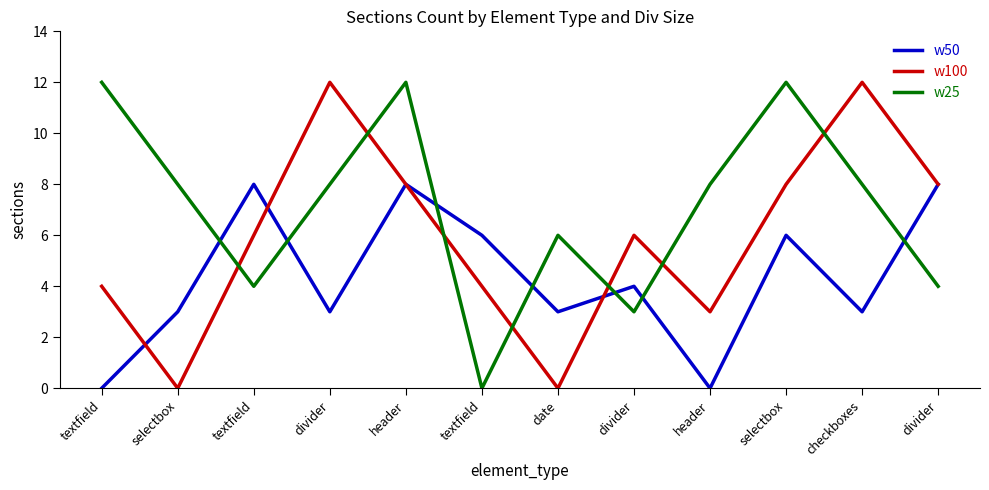

What are all the series names shown in the legend?

w50, w100, w25